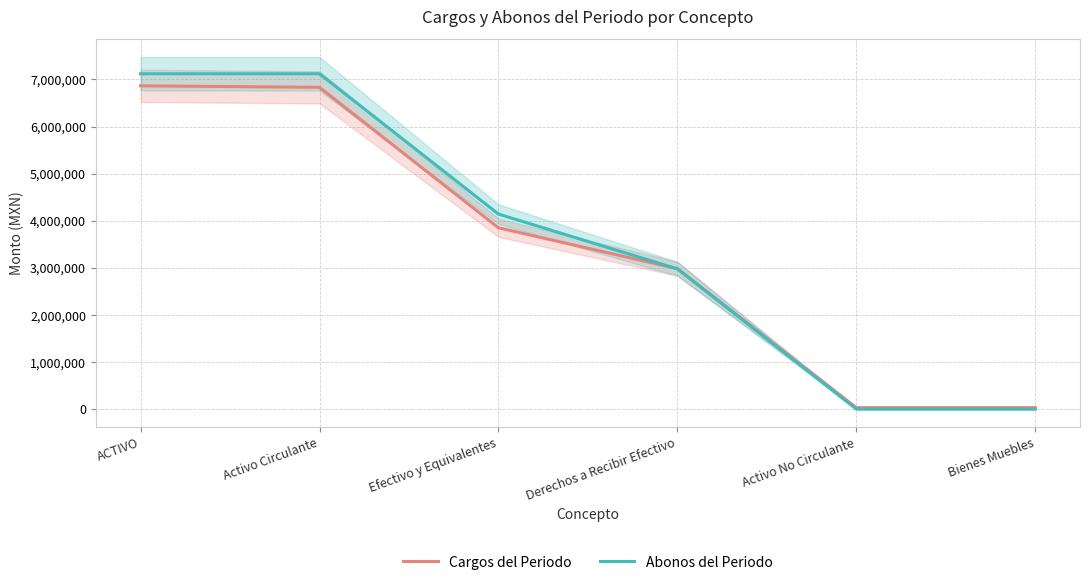

Where does the Abonos del Periodo series first go above 4141050?

ACTIVO